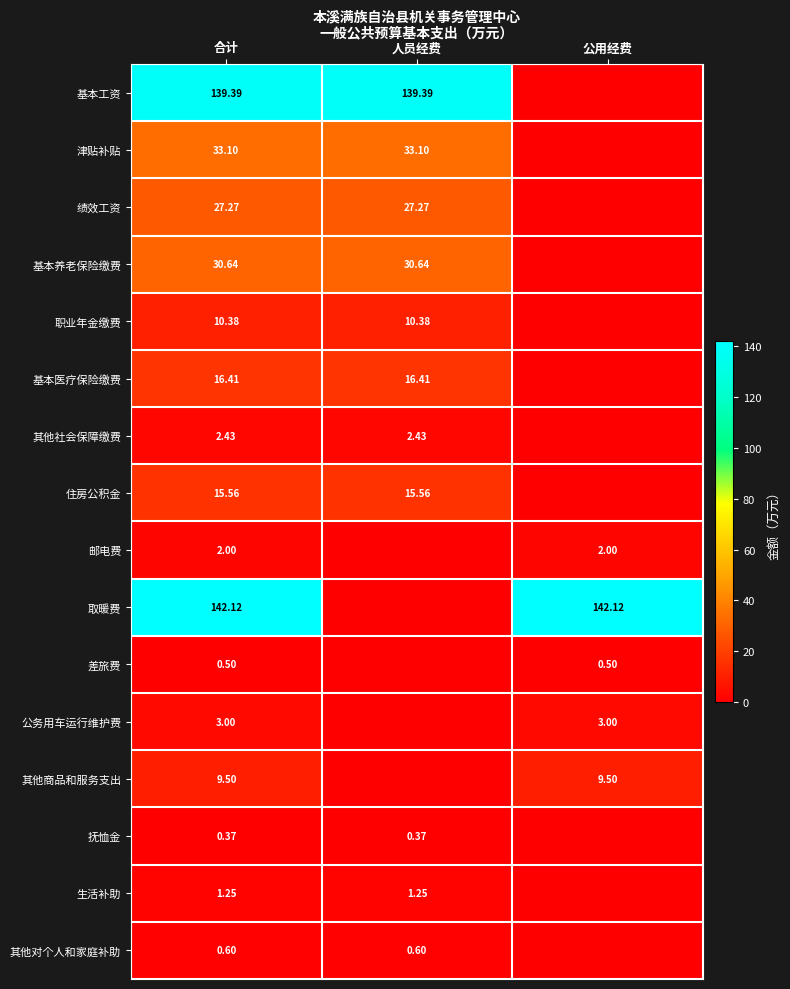

At 合计, list the series in order from largest to smallest.

取暖费, 基本工资, 津贴补贴, 基本养老保险缴费, 绩效工资, 基本医疗保险缴费, 住房公积金, 职业年金缴费, 其他商品和服务支出, 公务用车运行维护费, 其他社会保障缴费, 邮电费, 生活补助, 其他对个人和家庭补助, 差旅费, 抚恤金